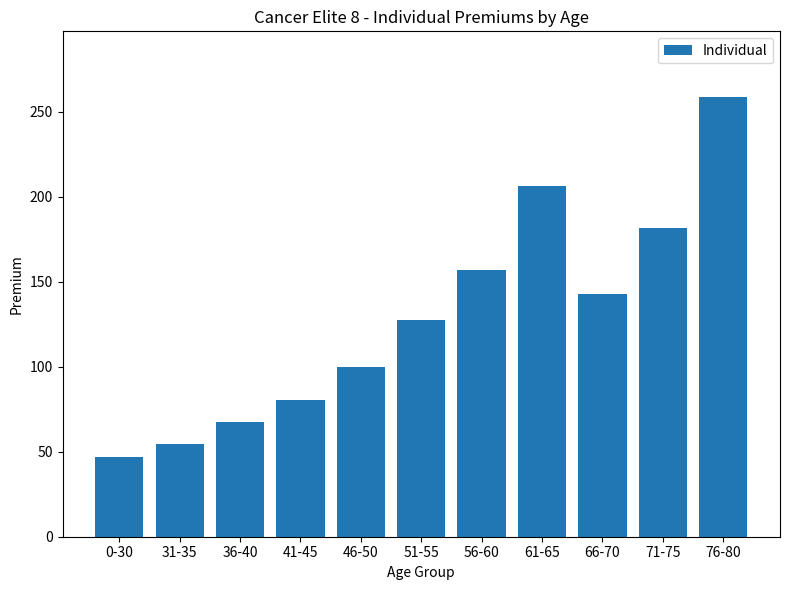

Reading right to left, list all the values displayed in this chart.

258.5	181.3	142.9	206.3	157.0	127.2	100.0	80.7	67.2	54.6	46.7